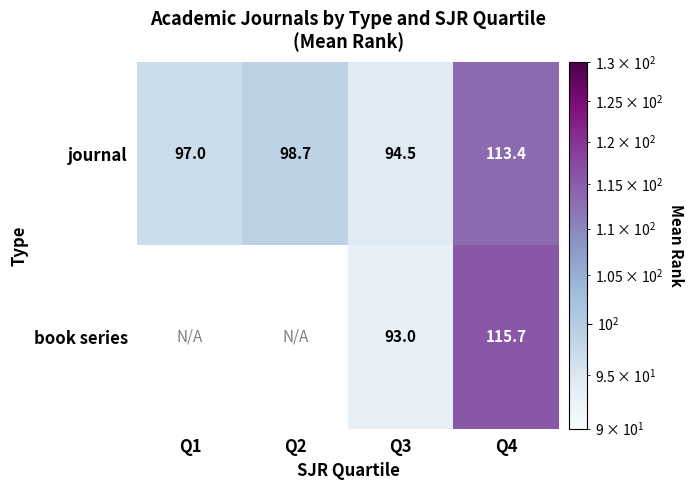

At which label is journal closest to 103?

Q2